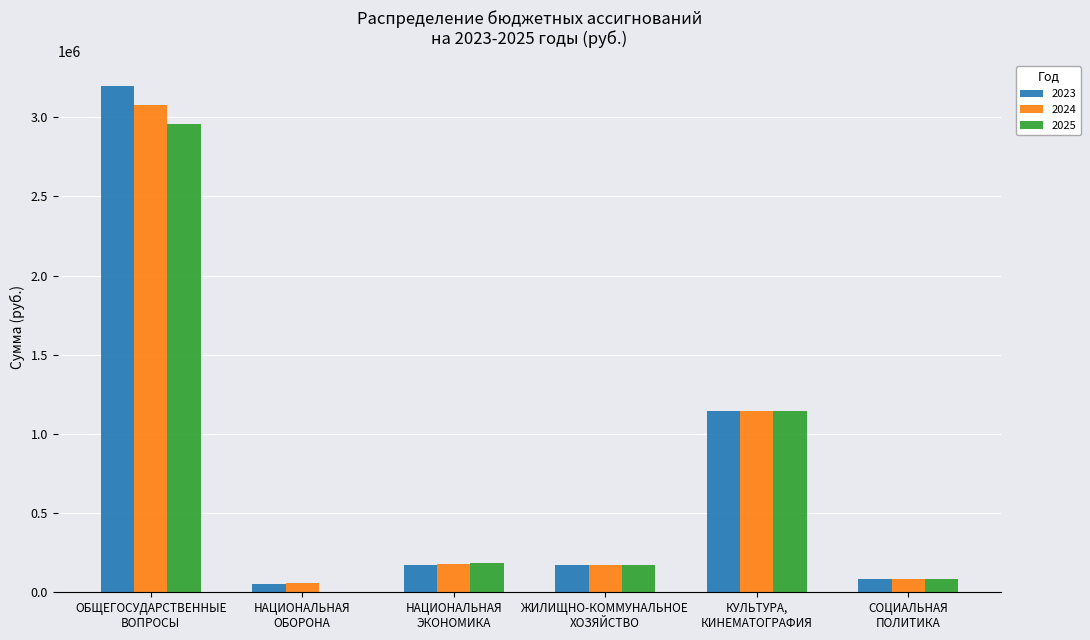

Between КУЛЬТУРА,
КИНЕМАТОГРАФИЯ and СОЦИАЛЬНАЯ
ПОЛИТИКА, which series saw the biggest shift?

2023